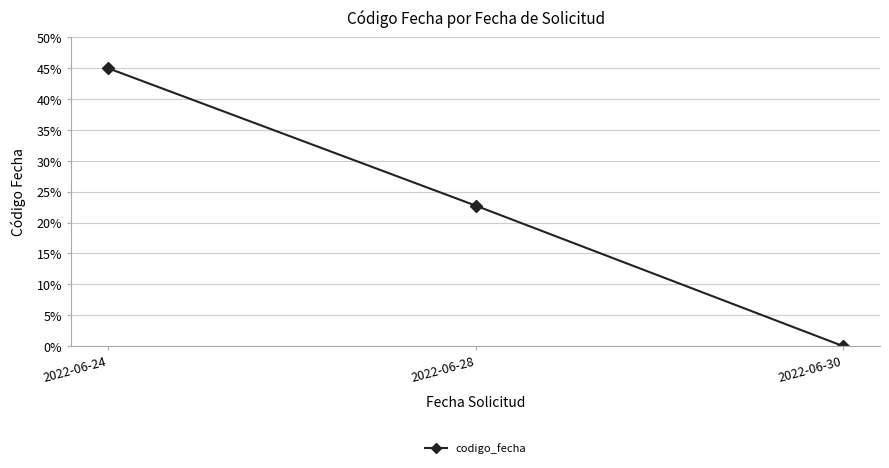

The value at 2022-06-28 is 22.8. True or false?

True